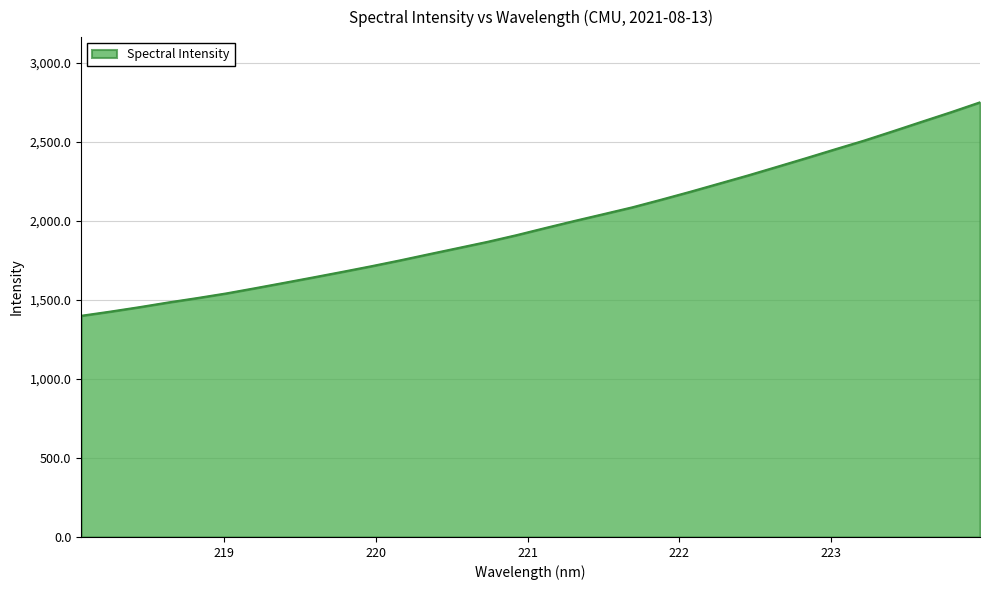

What is the minimum value shown in the chart?

1399.8